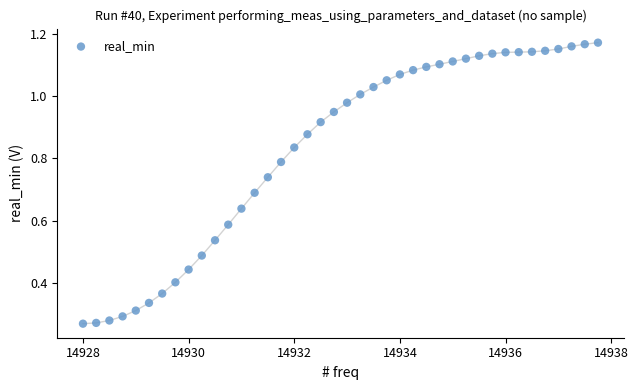

What is the range of X values (max minus min)?

9.8